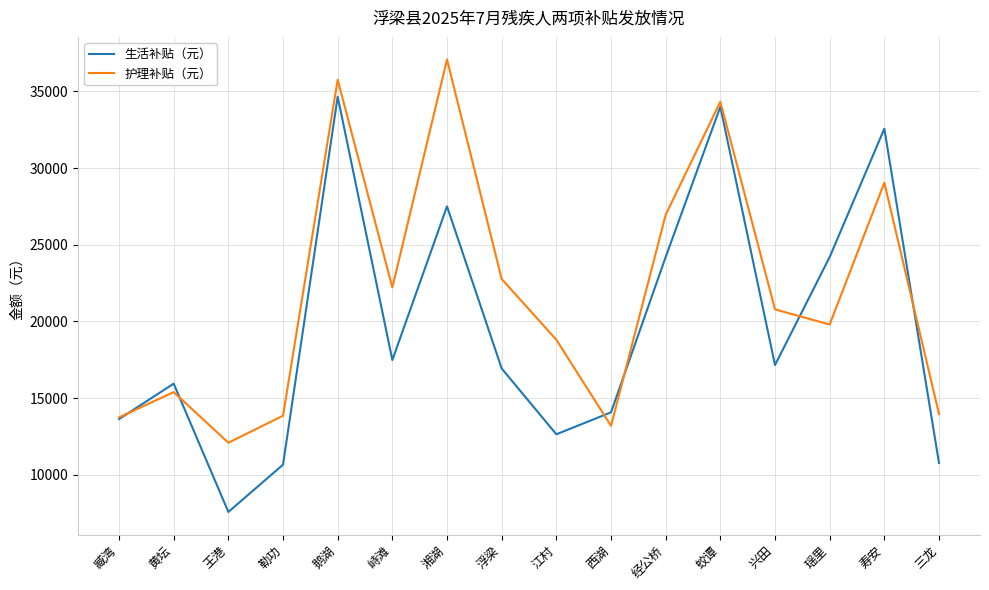

True or false: 护理补贴（元） has more than 0 points higher than both neighbors.

True